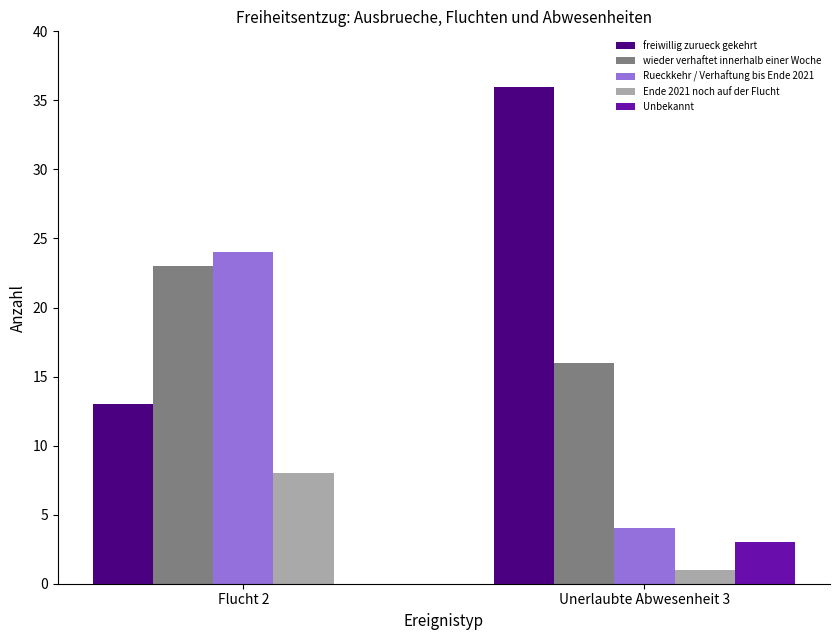

Which series has the largest total across all categories?

freiwillig zurueck gekehrt